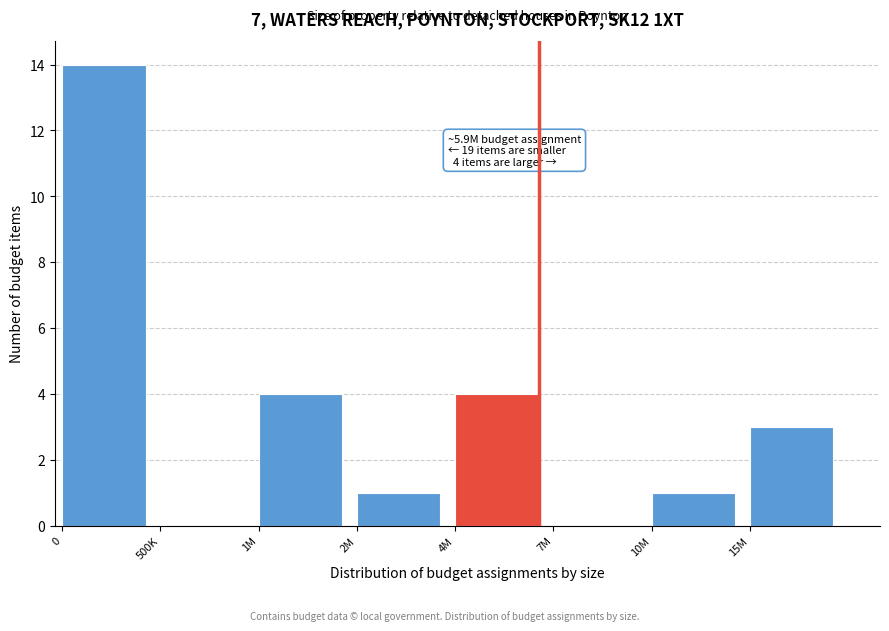

Reading right to left, transcribe all the data shown in this chart.

15M=3	10M=1	7M=0	4M=4	2M=1	1M=4	500K=0	0=14